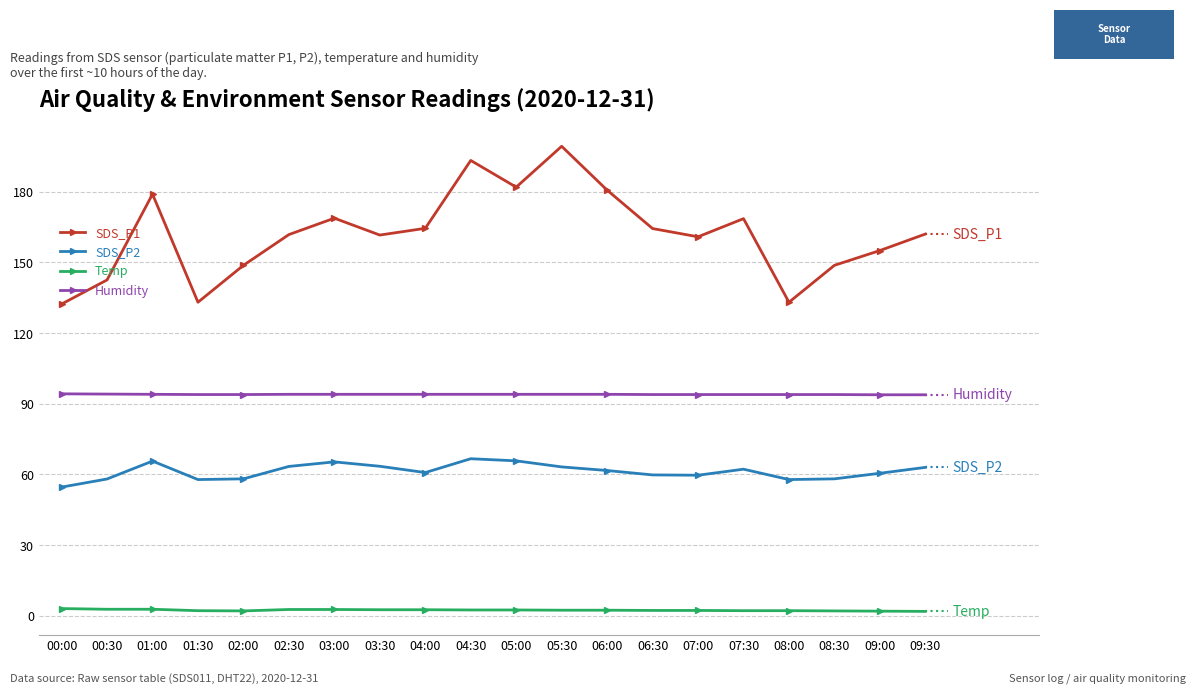

True or false: SDS_P1 and Temp cross at least once.

False